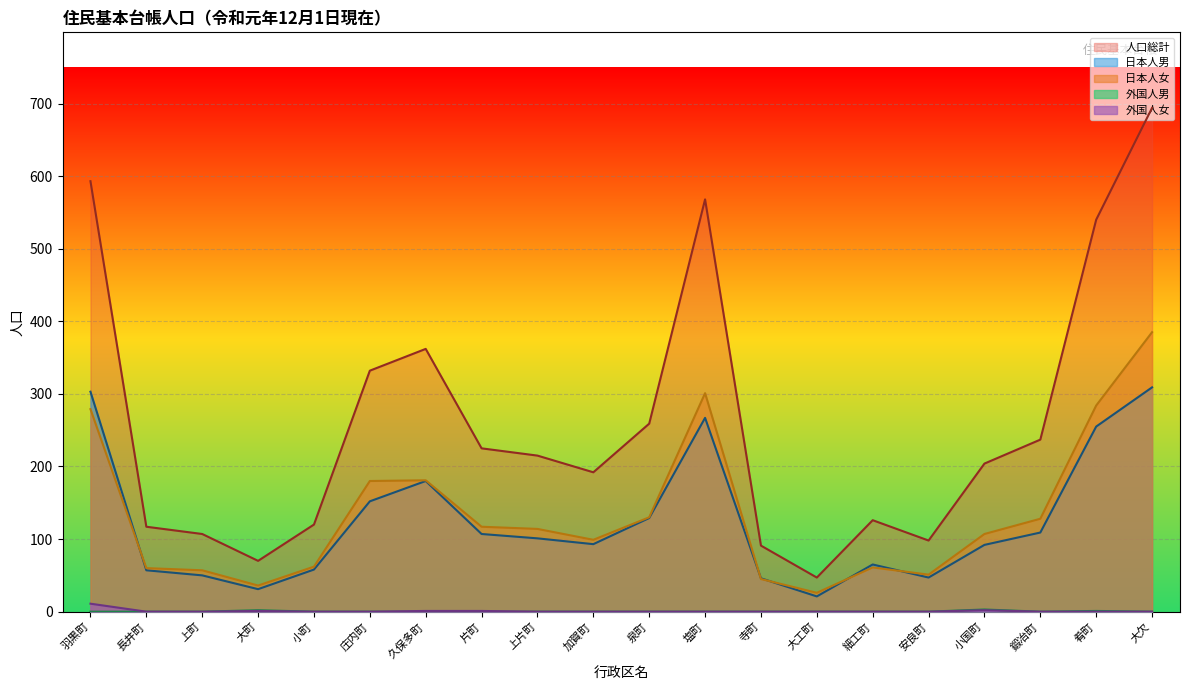

Which has a higher value, 庄内町 or 塩町?

塩町